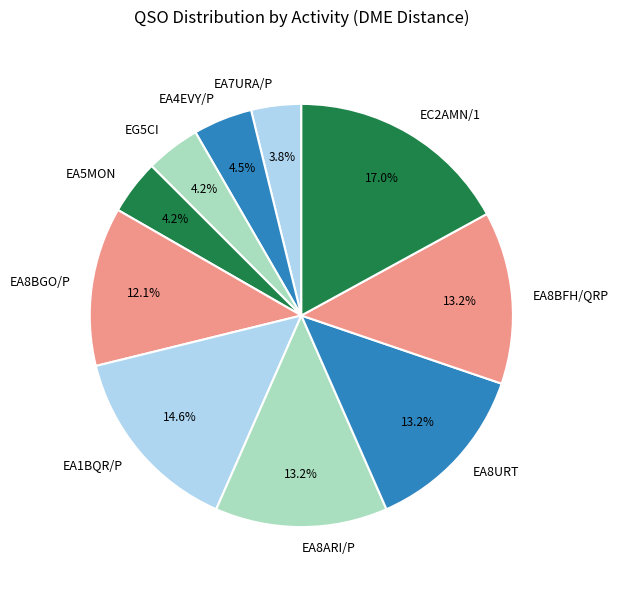

Count the number of slices in the pie.

10